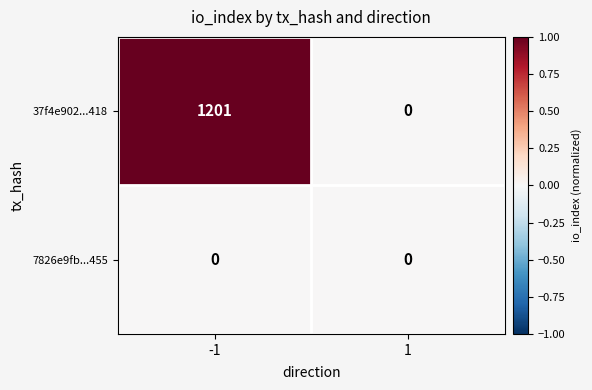

What is the greatest value displayed?

1201